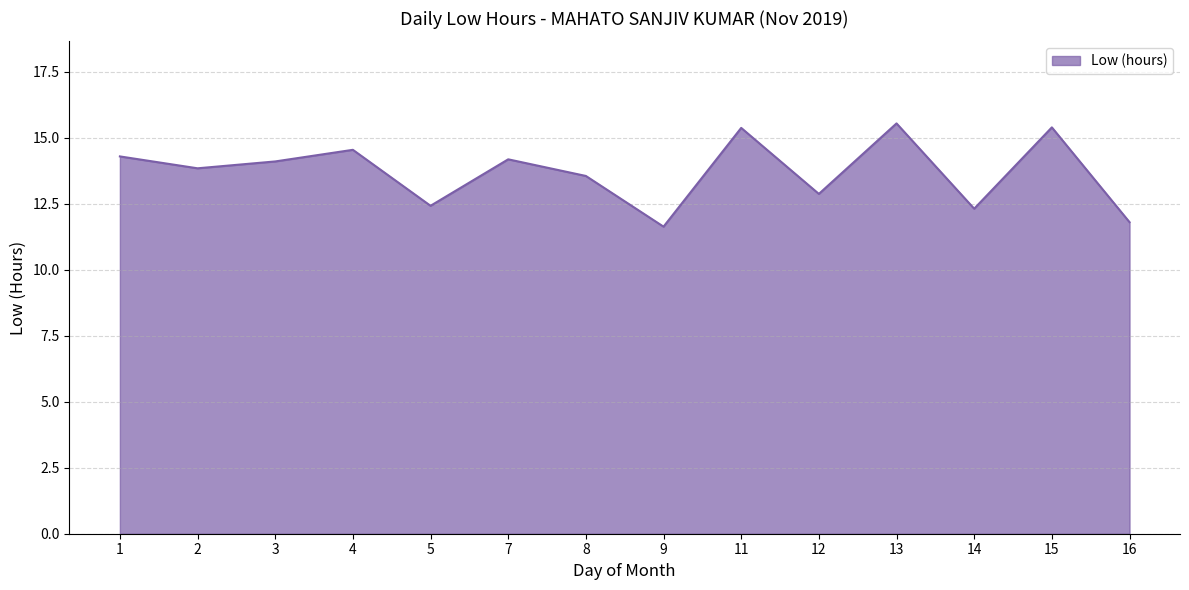

What is the minimum value shown in the chart?

11.6